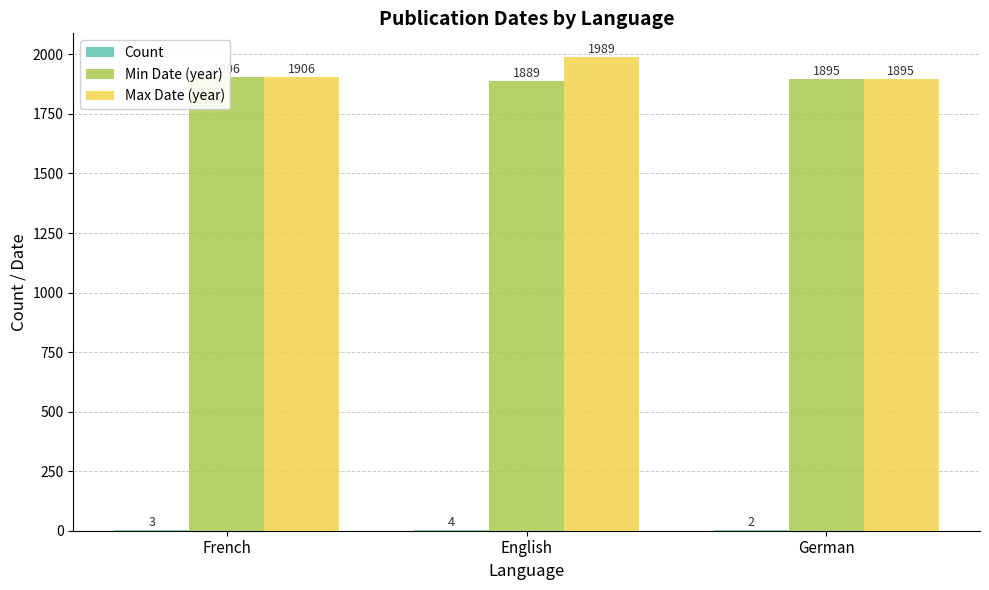

How many distinct data groups are displayed?

3